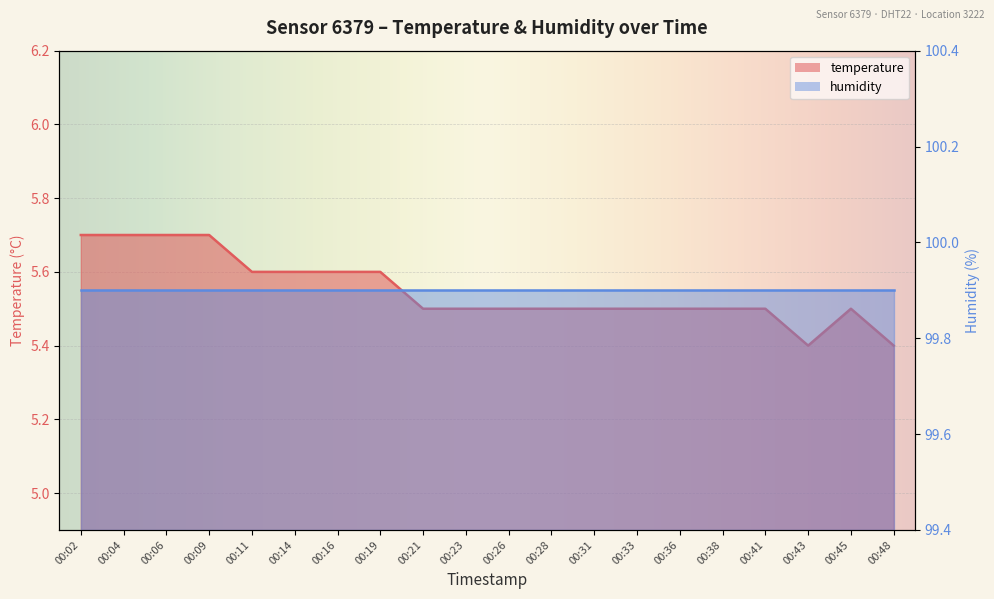

Reading right to left, list all the values displayed in this chart.

00:48=5.4	00:45=5.5	00:43=5.4	00:41=5.5	00:38=5.5	00:36=5.5	00:33=5.5	00:31=5.5	00:28=5.5	00:26=5.5	00:23=5.5	00:21=5.5	00:19=5.6	00:16=5.6	00:14=5.6	00:11=5.6	00:09=5.7	00:06=5.7	00:04=5.7	00:02=5.7